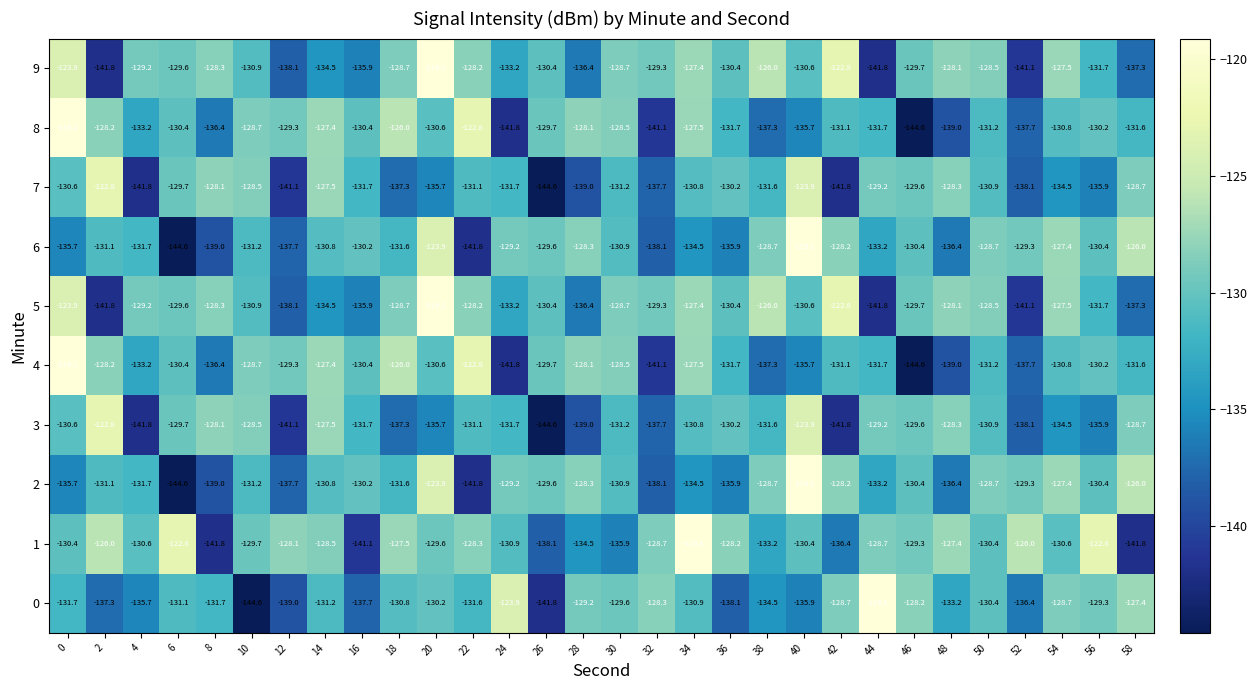

What is the difference between the 5 values at 4 and 40?

1.4